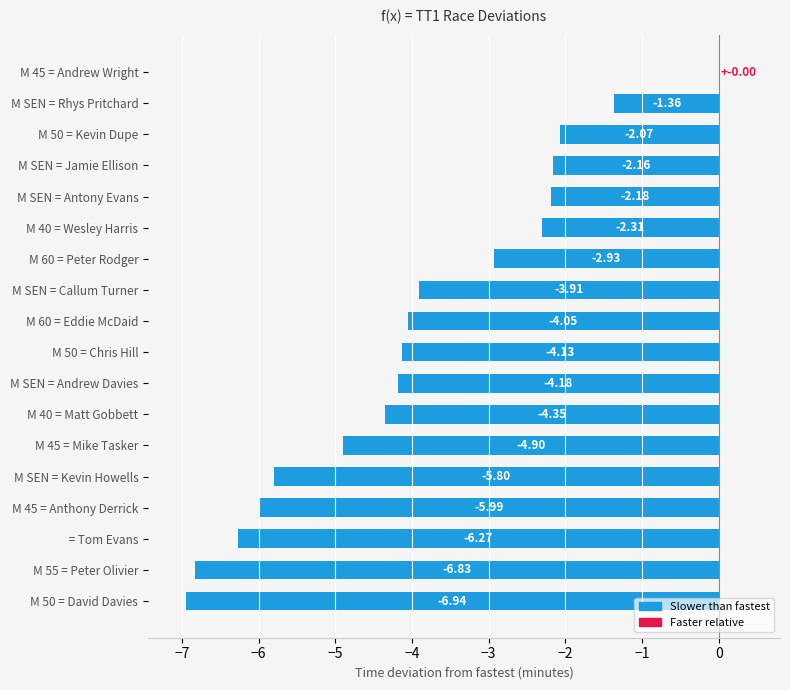

What is the sum of all values?

-70.4